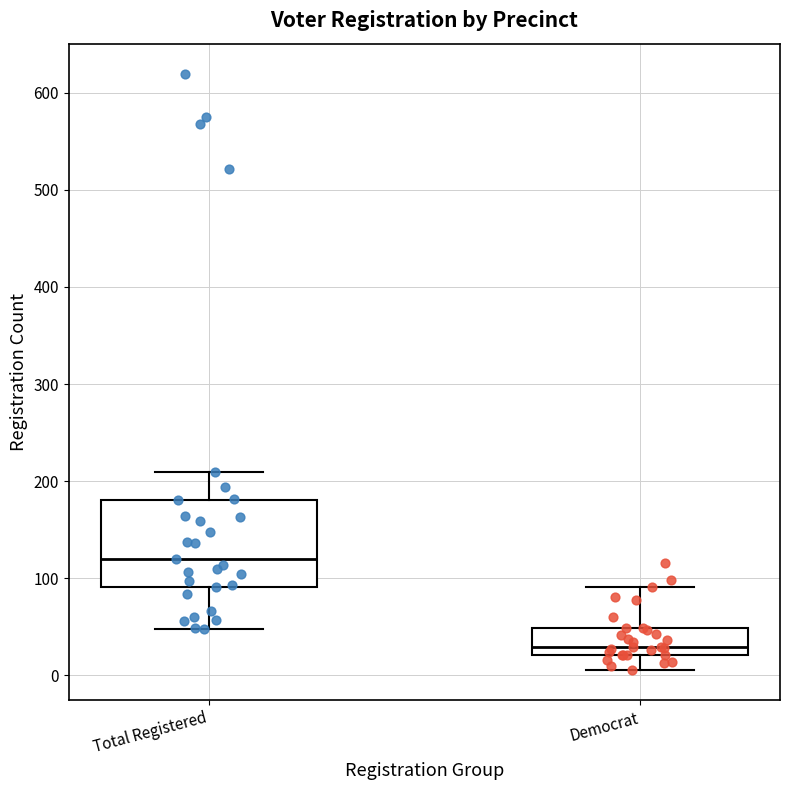

Which box is the tallest, from its lower edge to its upper edge?

Total Registered